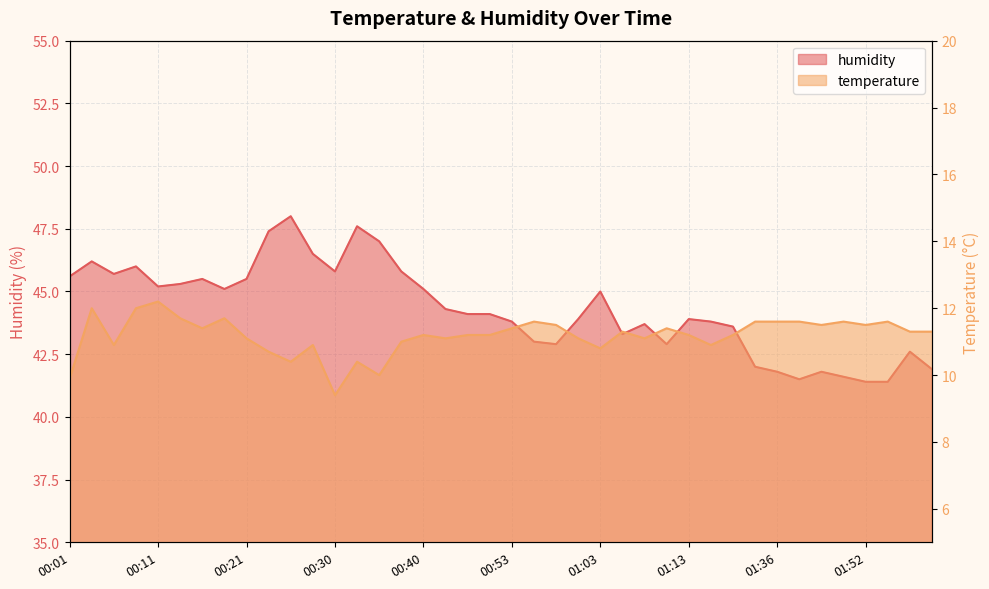

Where is humidity nearest to the value 44?

00:48